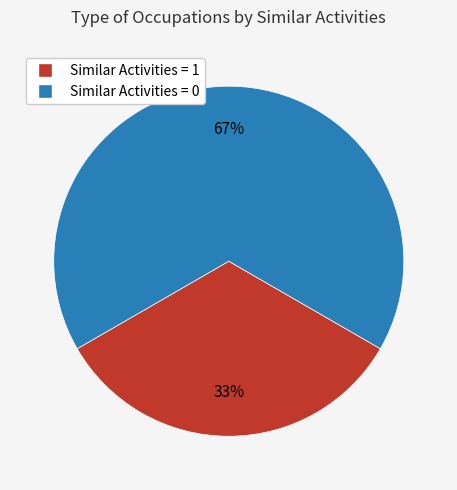

Does any single category account for the majority?

Yes